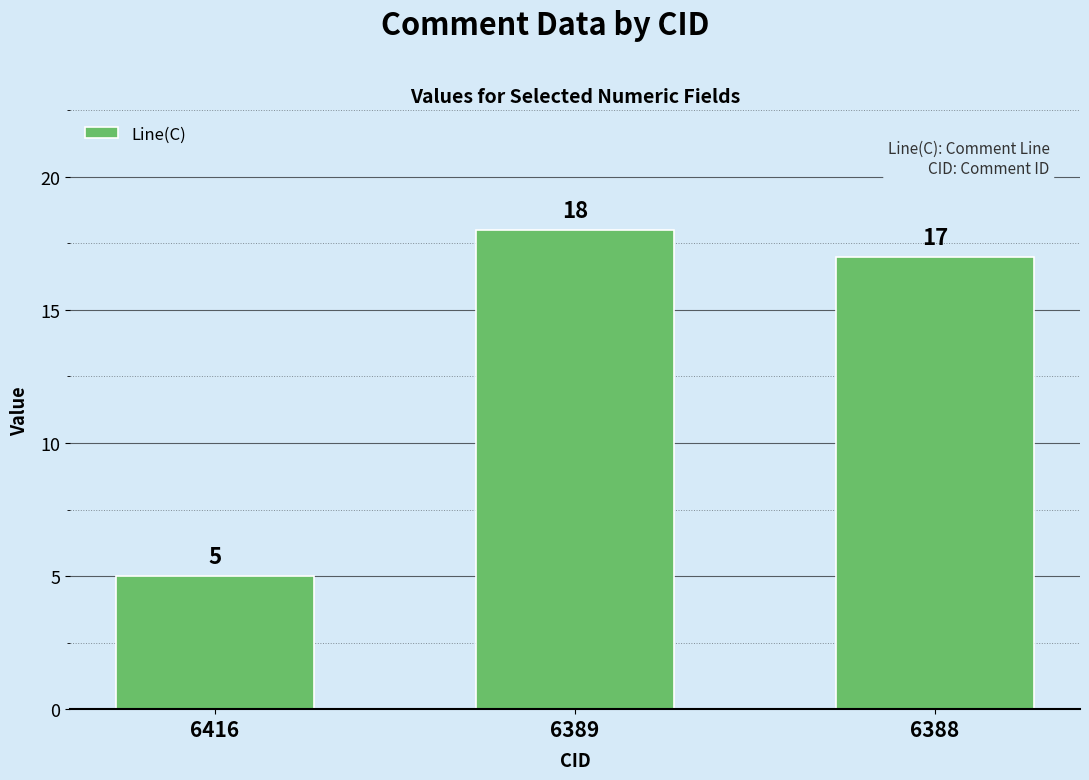

Is it true that the value at 6388 is 17?

True